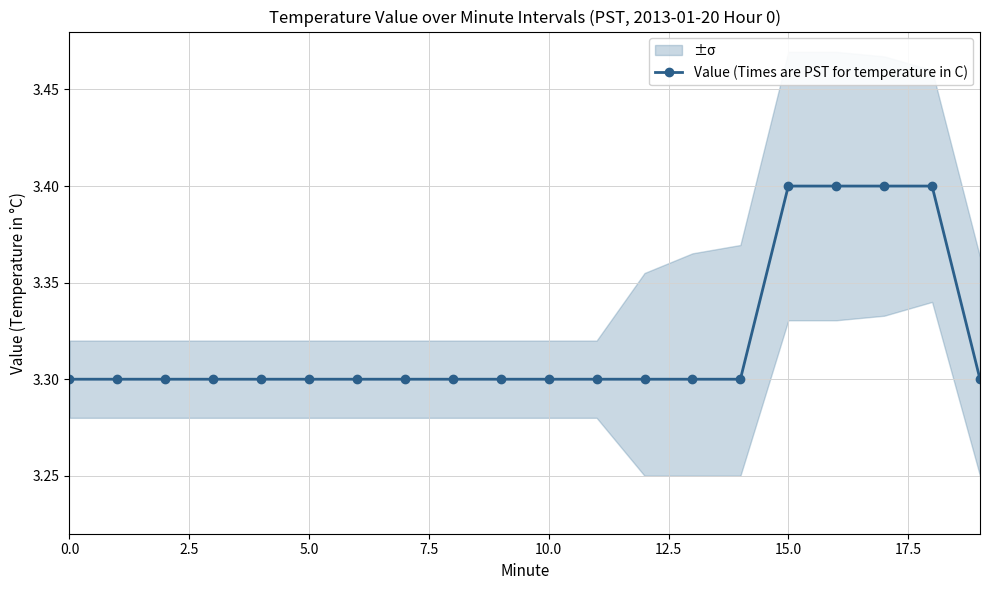

Is it true that the value at 0.0 is 4.4?

False